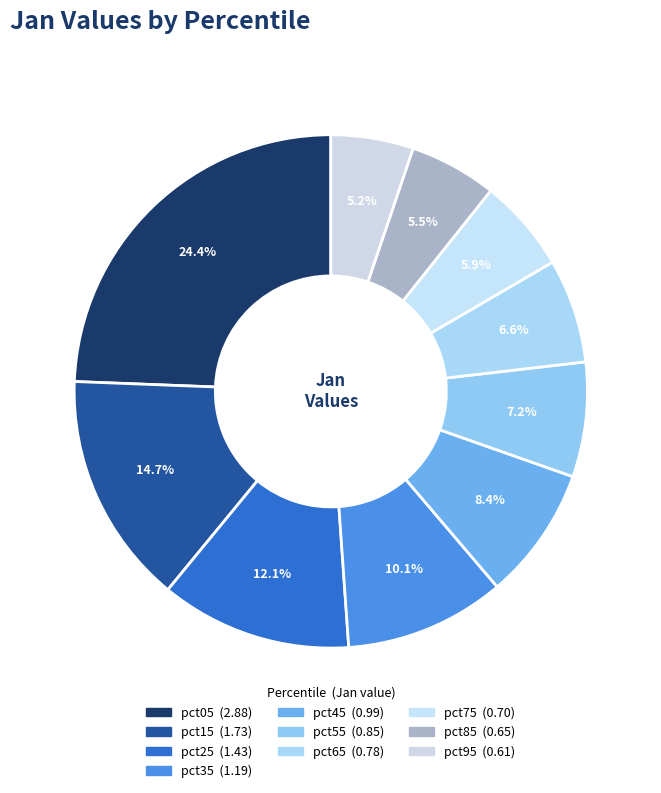

To the nearest percent, what portion does pct65 represent?

7%